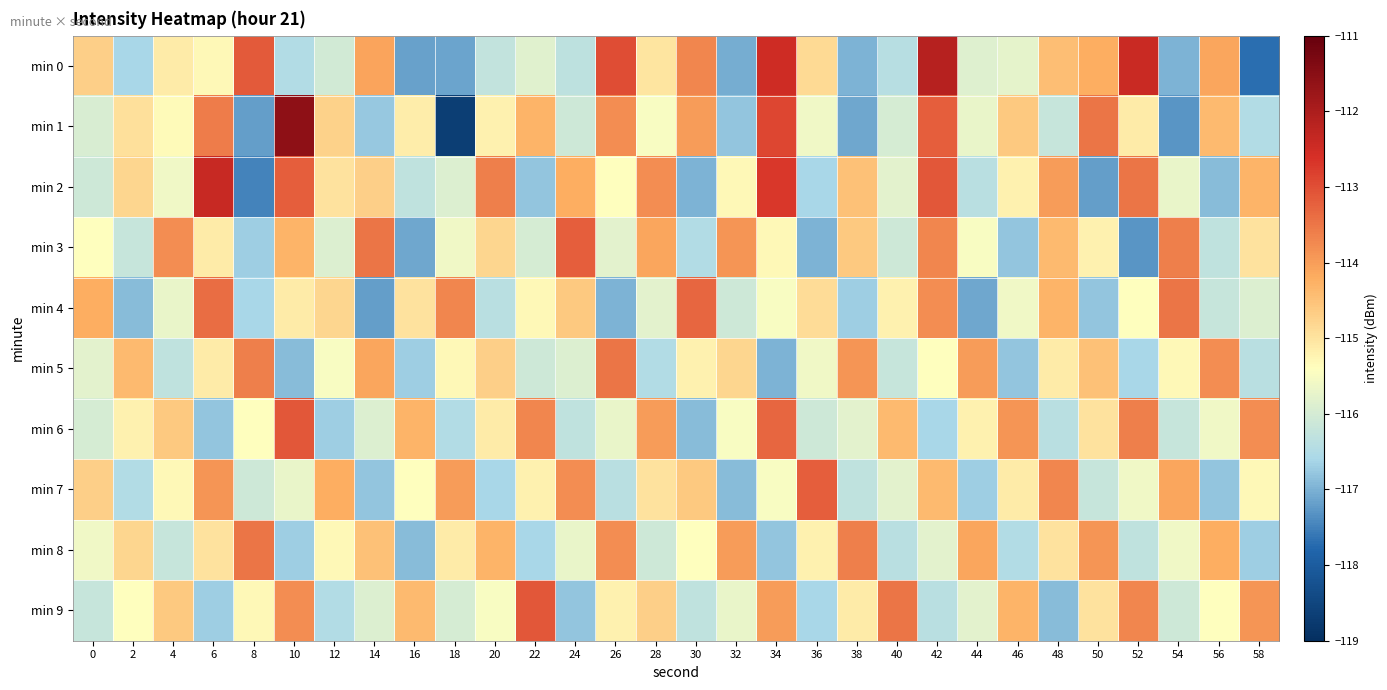

Reading left to right, extract all data points from this chart.

min 0: 0=-114.7	2=-116.6	4=-115.1	6=-115.3	8=-113.2	10=-116.5	12=-116.0	14=-114.1	16=-117.2	18=-117.1	20=-116.3	22=-115.8	24=-116.3	26=-113.0	28=-115.0	30=-113.7	32=-117.1	34=-112.5	36=-114.9	38=-117.0	40=-116.4	42=-112.1	44=-115.8	46=-115.8	48=-114.5	50=-114.2	52=-112.4	54=-117.0	56=-114.1	58=-117.7
min 1: 0=-116.0	2=-115.0	4=-115.3	6=-113.6	8=-117.2	10=-111.6	12=-114.7	14=-116.8	16=-115.2	18=-118.7	20=-115.2	22=-114.3	24=-116.1	26=-113.8	28=-115.5	30=-114.0	32=-116.8	34=-112.9	36=-115.6	38=-117.1	40=-116.0	42=-113.2	44=-115.7	46=-114.6	48=-116.2	50=-113.5	52=-115.1	54=-117.3	56=-114.4	58=-116.5
min 2: 0=-116.1	2=-114.8	4=-115.6	6=-112.4	8=-117.5	10=-113.2	12=-115.0	14=-114.7	16=-116.3	18=-115.9	20=-113.6	22=-116.8	24=-114.2	26=-115.4	28=-113.8	30=-117.0	32=-115.3	34=-112.7	36=-116.6	38=-114.5	40=-115.8	42=-113.1	44=-116.4	46=-115.2	48=-114.0	50=-117.2	52=-113.5	54=-115.7	56=-116.9	58=-114.3
min 3: 0=-115.4	2=-116.2	4=-113.8	6=-115.1	8=-116.7	10=-114.3	12=-115.9	14=-113.5	16=-117.1	18=-115.6	20=-114.8	22=-116.0	24=-113.2	26=-115.8	28=-114.1	30=-116.5	32=-113.9	34=-115.3	36=-117.0	38=-114.6	40=-116.1	42=-113.7	44=-115.5	46=-116.8	48=-114.4	50=-115.2	52=-117.3	54=-113.6	56=-116.3	58=-115.0
min 4: 0=-114.2	2=-116.9	4=-115.7	6=-113.4	8=-116.6	10=-115.1	12=-114.8	14=-117.2	16=-115.0	18=-113.7	20=-116.4	22=-115.3	24=-114.6	26=-117.0	28=-115.8	30=-113.3	32=-116.1	34=-115.5	36=-114.9	38=-116.7	40=-115.2	42=-113.8	44=-117.1	46=-115.6	48=-114.3	50=-116.8	52=-115.4	54=-113.5	56=-116.2	58=-115.9
min 5: 0=-115.8	2=-114.4	4=-116.3	6=-115.1	8=-113.6	10=-116.9	12=-115.5	14=-114.1	16=-116.7	18=-115.3	20=-114.7	22=-116.1	24=-115.9	26=-113.5	28=-116.5	30=-115.2	32=-114.8	34=-117.0	36=-115.6	38=-113.9	40=-116.2	42=-115.4	44=-114.0	46=-116.8	48=-115.1	50=-114.5	52=-116.6	54=-115.3	56=-113.8	58=-116.4
min 6: 0=-116.0	2=-115.2	4=-114.6	6=-116.8	8=-115.4	10=-113.1	12=-116.7	14=-115.9	16=-114.3	18=-116.5	20=-115.1	22=-113.7	24=-116.3	26=-115.7	28=-114.0	30=-116.9	32=-115.5	34=-113.3	36=-116.1	38=-115.8	40=-114.4	42=-116.6	44=-115.2	46=-113.9	48=-116.4	50=-115.0	52=-113.6	54=-116.2	56=-115.6	58=-113.8
min 7: 0=-114.7	2=-116.5	4=-115.3	6=-113.9	8=-116.1	10=-115.7	12=-114.2	14=-116.8	16=-115.4	18=-114.0	20=-116.6	22=-115.2	24=-113.8	26=-116.4	28=-115.0	30=-114.6	32=-116.9	34=-115.5	36=-113.2	38=-116.3	40=-115.8	42=-114.4	44=-116.7	46=-115.1	48=-113.7	50=-116.2	52=-115.6	54=-114.1	56=-116.8	58=-115.3
min 8: 0=-115.6	2=-114.8	4=-116.2	6=-115.0	8=-113.5	10=-116.7	12=-115.3	14=-114.5	16=-116.9	18=-115.1	20=-114.3	22=-116.6	24=-115.7	26=-113.8	28=-116.1	30=-115.4	32=-114.0	34=-116.8	36=-115.2	38=-113.6	40=-116.4	42=-115.8	44=-114.1	46=-116.5	48=-115.0	50=-113.9	52=-116.3	54=-115.6	56=-114.2	58=-116.7
min 9: 0=-116.2	2=-115.4	4=-114.6	6=-116.7	8=-115.3	10=-113.8	12=-116.5	14=-115.9	16=-114.4	18=-116.0	20=-115.5	22=-113.1	24=-116.8	26=-115.2	28=-114.7	30=-116.3	32=-115.7	34=-114.0	36=-116.6	38=-115.1	40=-113.5	42=-116.4	44=-115.8	46=-114.3	48=-116.9	50=-115.0	52=-113.7	54=-116.1	56=-115.4	58=-113.9